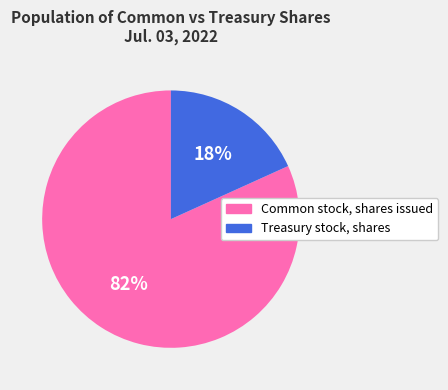

Rank the categories by value from lowest to highest.

Treasury stock, shares, Common stock, shares issued